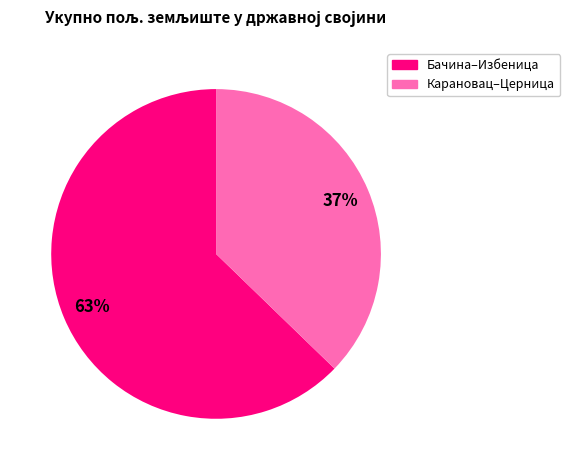

Is there a majority slice in this chart?

Yes